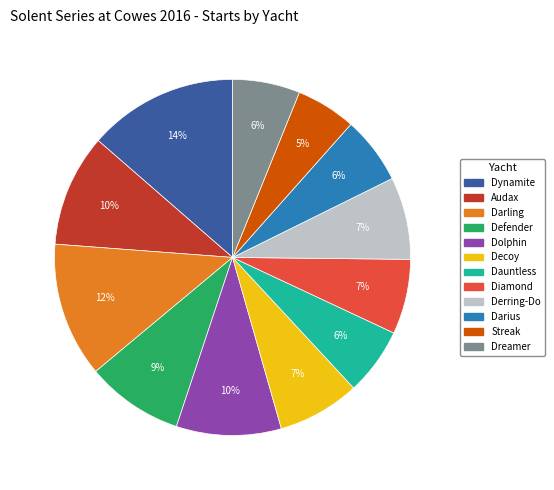

Is there any slice that represents more than half of the pie?

No